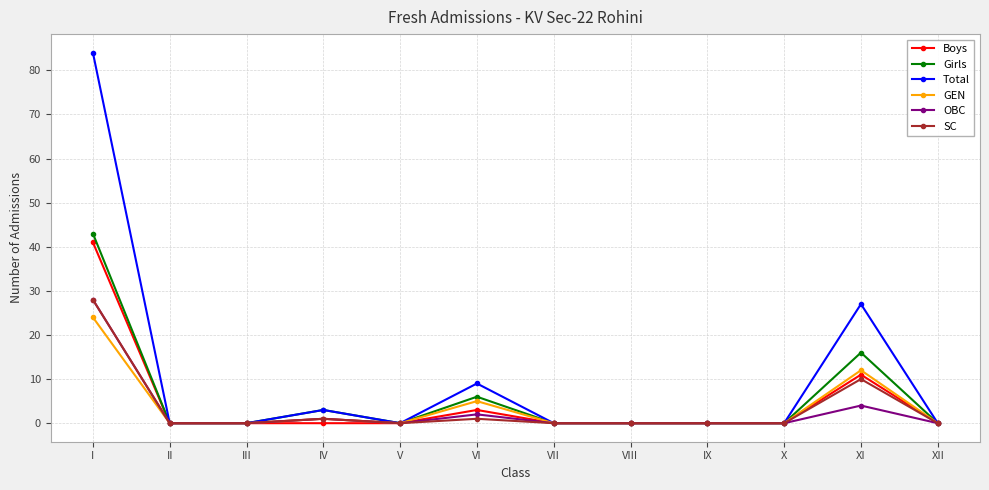

Reading left to right, list all the values displayed in this chart.

Boys: 41	0	0	0	0	3	0	0	0	0	11	0
Girls: 43	0	0	3	0	6	0	0	0	0	16	0
Total: 84	0	0	3	0	9	0	0	0	0	27	0
GEN: 24	0	0	1	0	5	0	0	0	0	12	0
OBC: 28	0	0	1	0	2	0	0	0	0	4	0
SC: 28	0	0	1	0	1	0	0	0	0	10	0